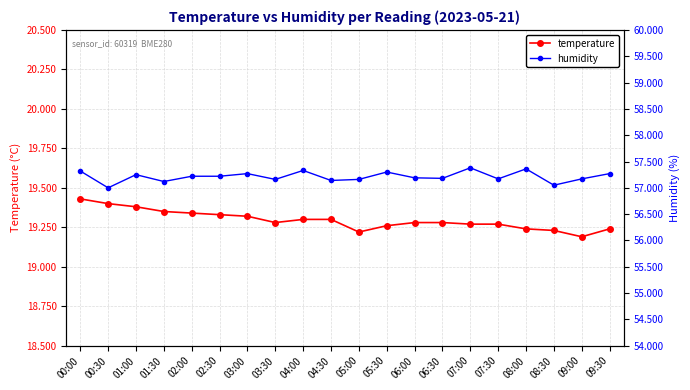

What position from the right is 08:30?

3